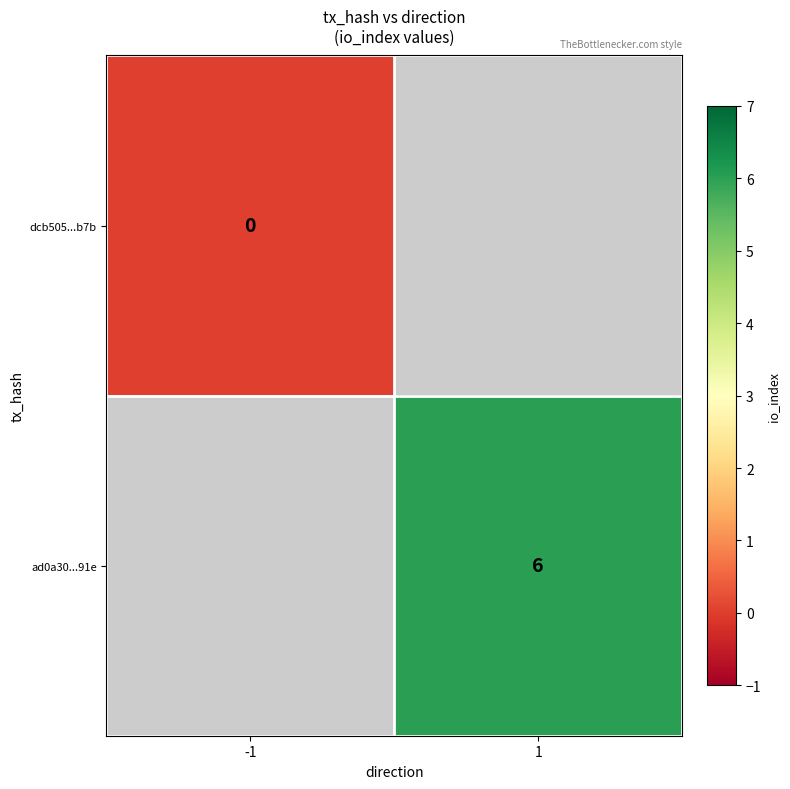

The ad0a30...91e series shows 6 at 1. True or false?

True